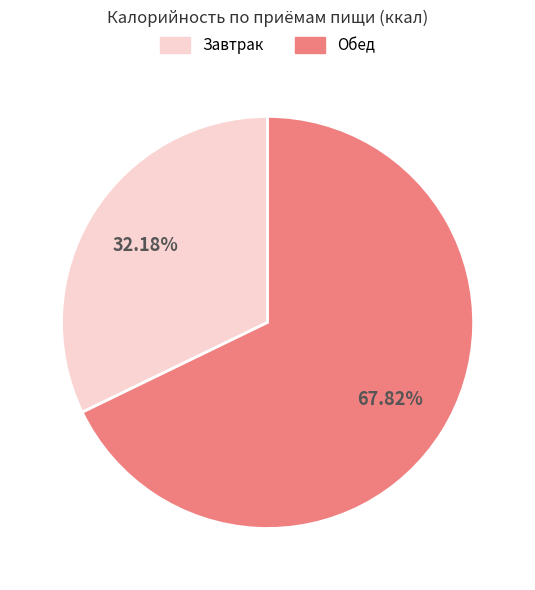

Is there any slice that represents more than half of the pie?

Yes